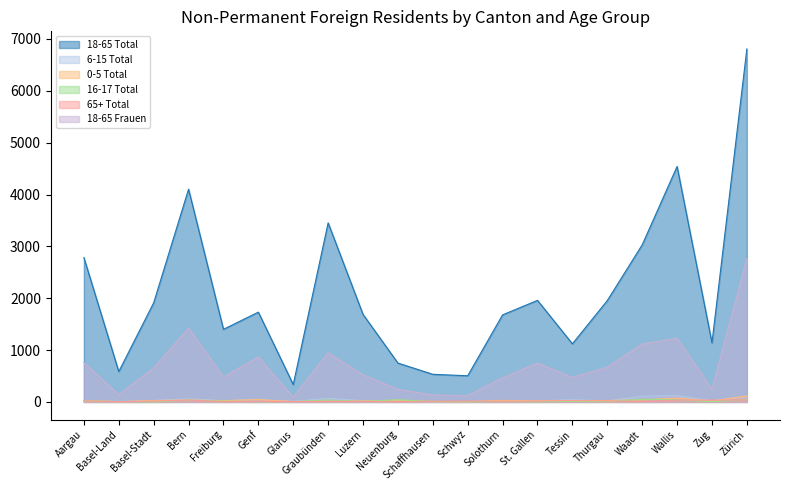

Is the value of 65+ Total at Freiburg greater than the value of 16-17 Total at Basel-Stadt?

Yes